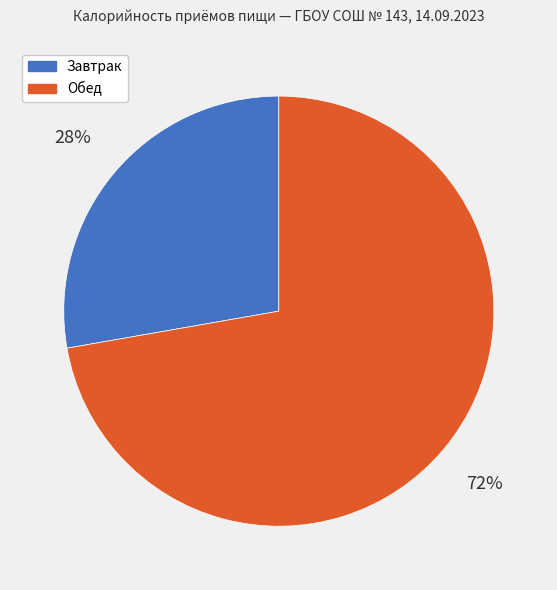

To the nearest percent, what portion does Завтрак represent?

28%